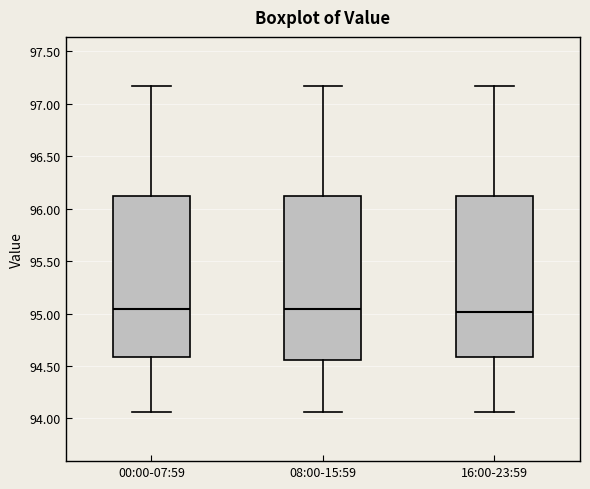

Where is the upper edge of the box for 16:00-23:59 on the y-axis? The values are not printed on the chart, so give them approximately, as read against the axis.

96.10